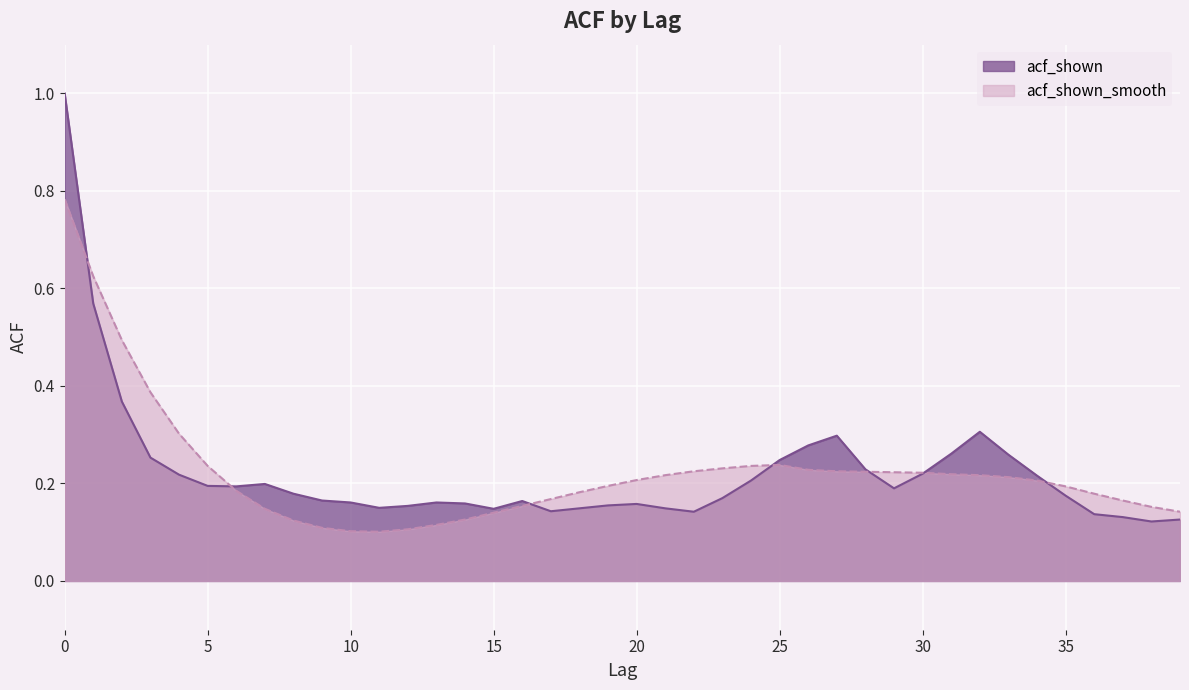

Which category has the lowest value across all series?

11